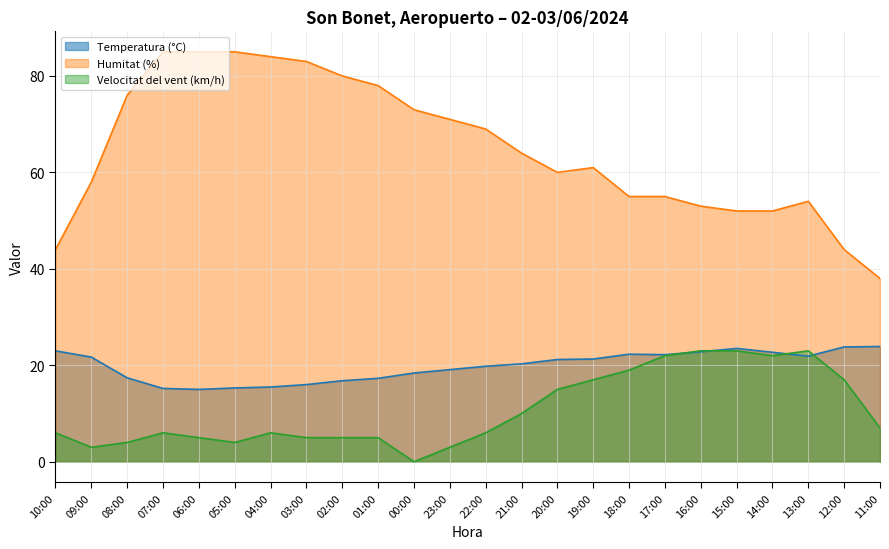

Where do Velocitat del vent (km/h) and Temperatura (°C) first cross each other?

17:00 and 16:00